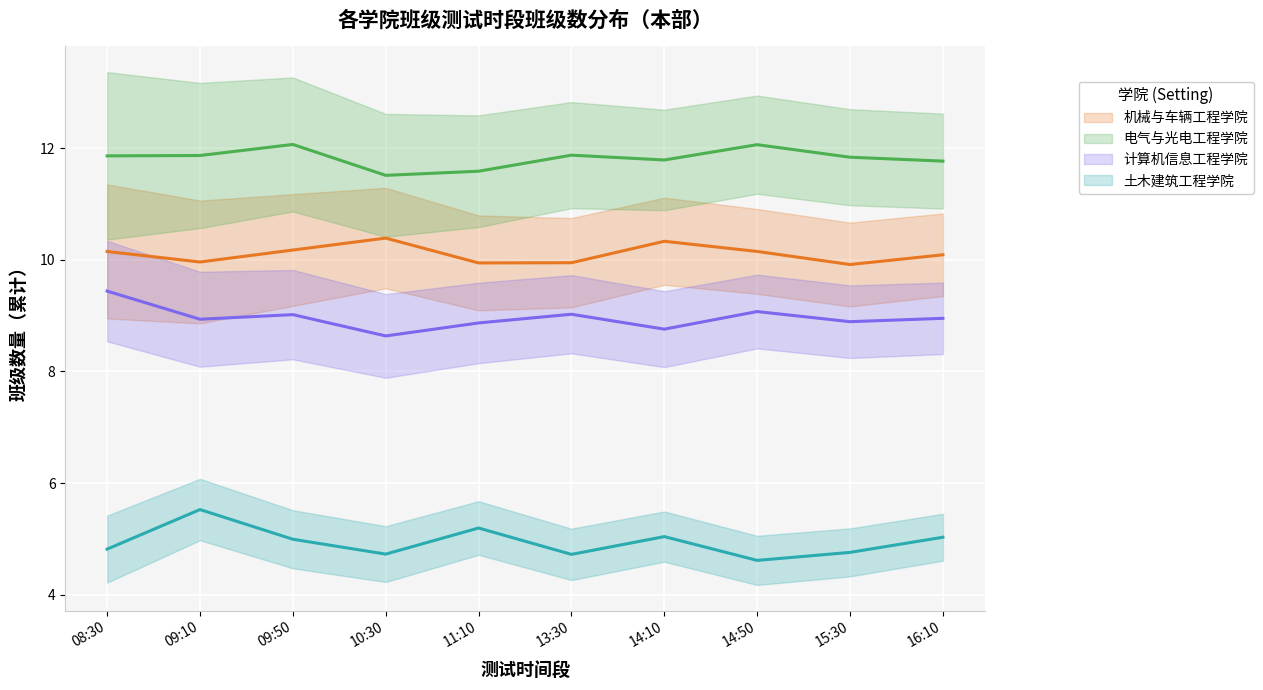

What is the difference between the 机械与车辆工程学院 values at 11:10 and 16:10?

0.1